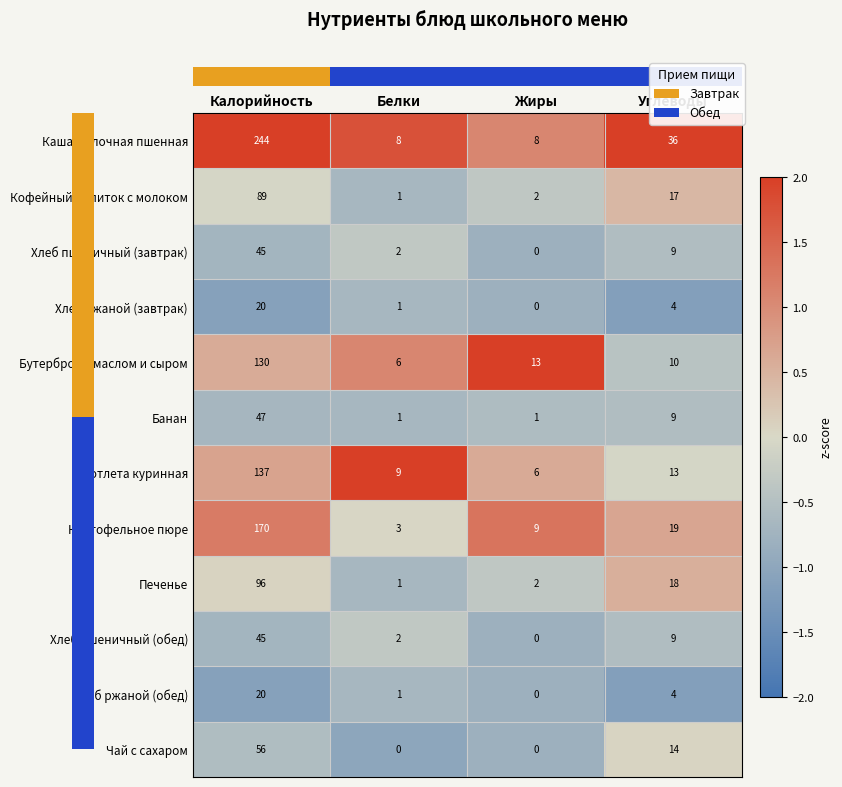

Which series has the largest range (max minus min)?

Каша молочная пшенная